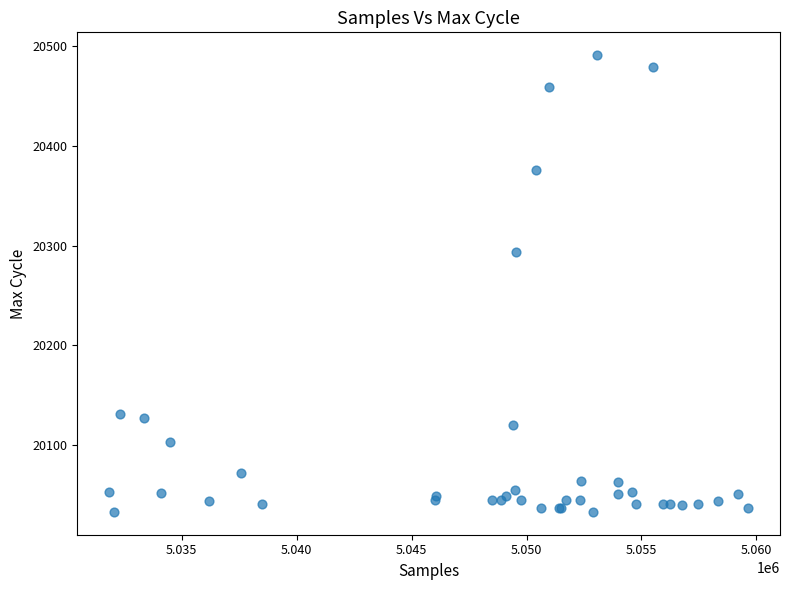

What Y value in the scatter plot is closest to 20262?

20294